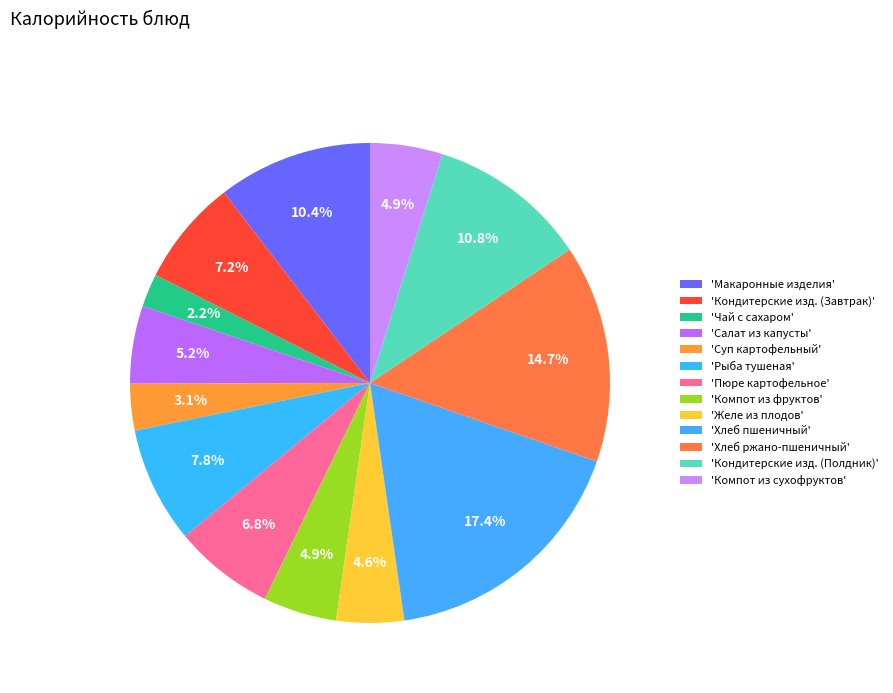

How many segments does this pie chart have?

13